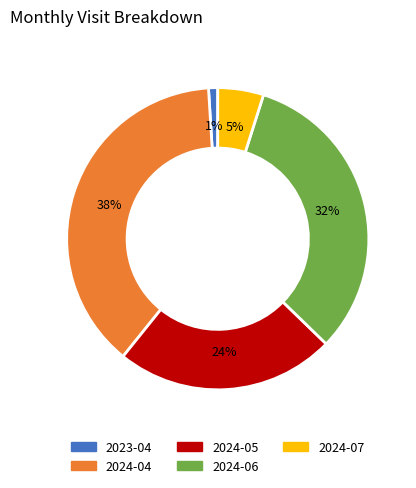

Which has a higher value, 2024-05 or 2023-04?

2024-05